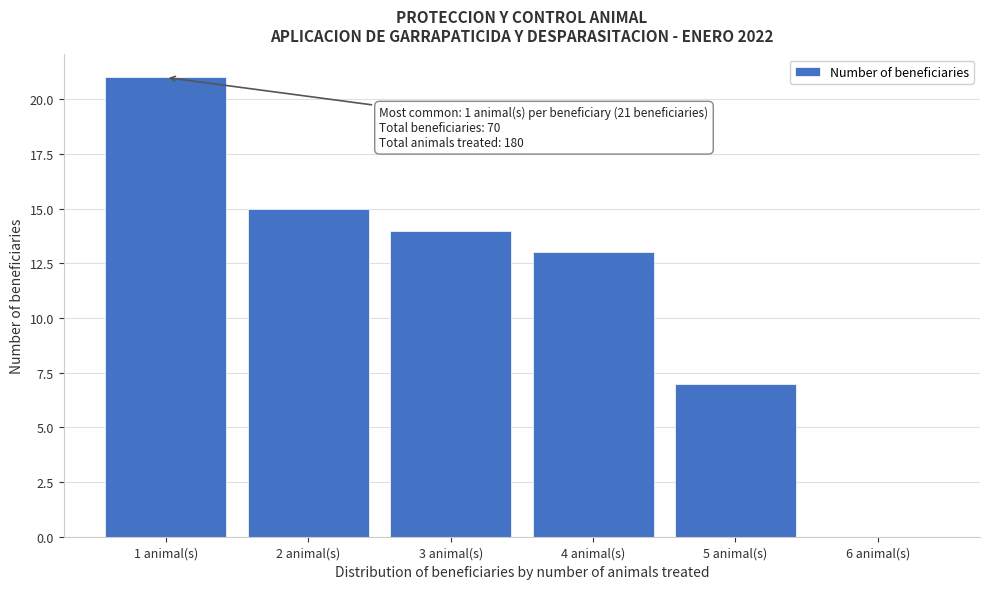

Reading left to right, list all the values displayed in this chart.

1 animal(s)=21	2 animal(s)=15	3 animal(s)=14	4 animal(s)=13	5 animal(s)=7	6 animal(s)=0